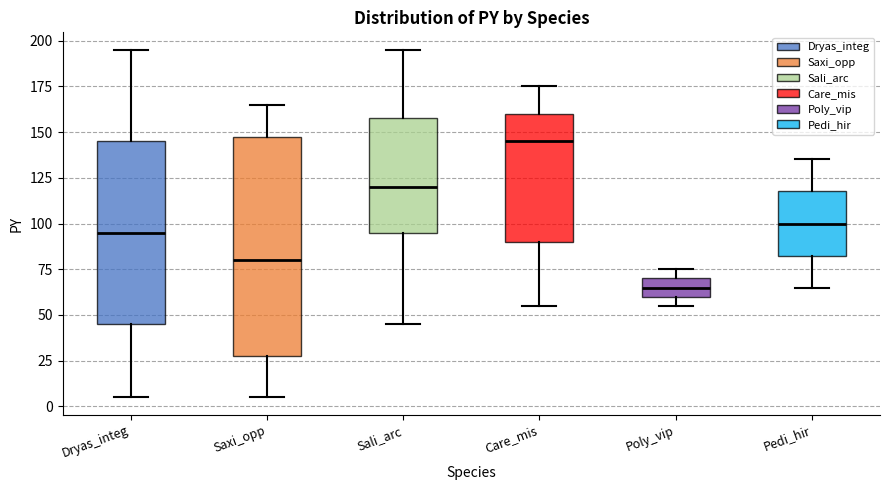

Reading left to right, transcribe this box plot: for each box, give where its median line is, the range the box spans, and where its two whiskers end, as read against the y-axis. The values are not printed on the chart, so give them approximately, as read against the axis.

Dryas_integ: median 95, box 45 to 145, whiskers 5 to 195
Saxi_opp: median 80, box 30 to 150, whiskers 5 to 165
Sali_arc: median 120, box 95 to 160, whiskers 45 to 195
Care_mis: median 145, box 90 to 160, whiskers 55 to 175
Poly_vip: median 65, box 60 to 70, whiskers 55 to 75
Pedi_hir: median 100, box 85 to 120, whiskers 65 to 135